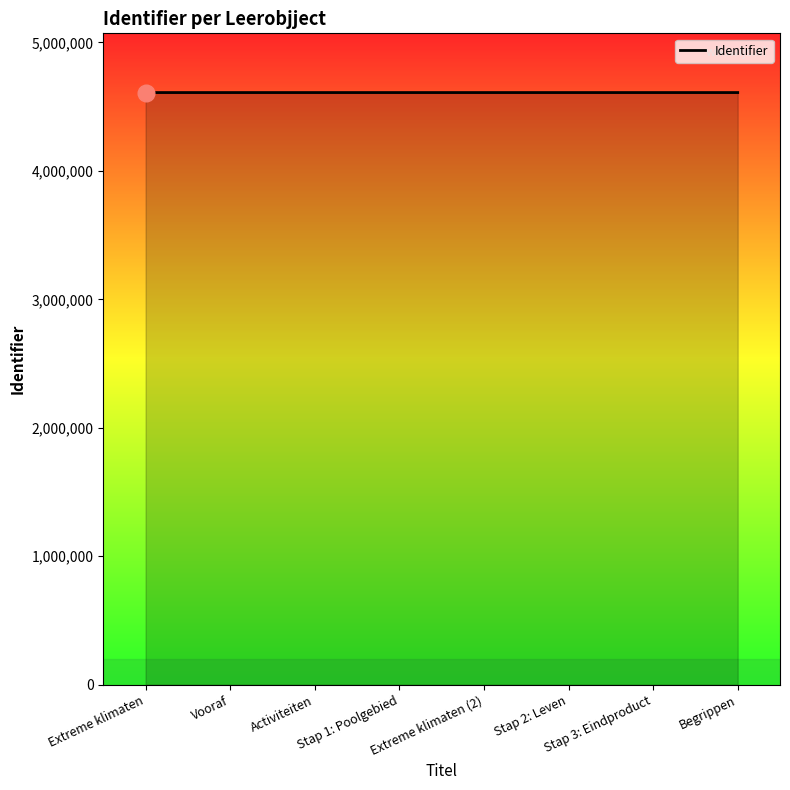

What is the sum of the values at Vooraf and Activiteiten?

9219830